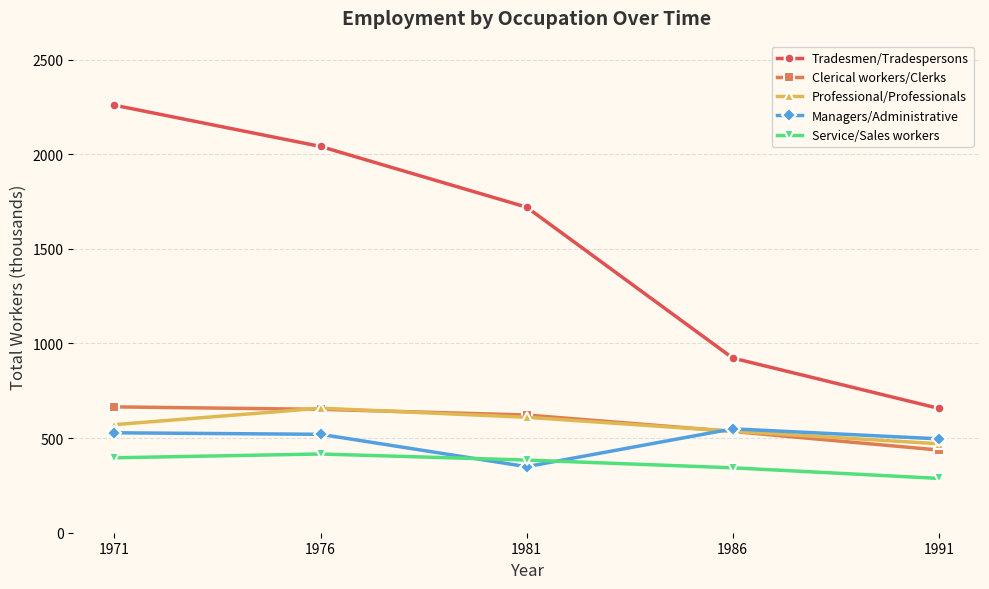

At how many categories does at least one series exceed 1572?

3